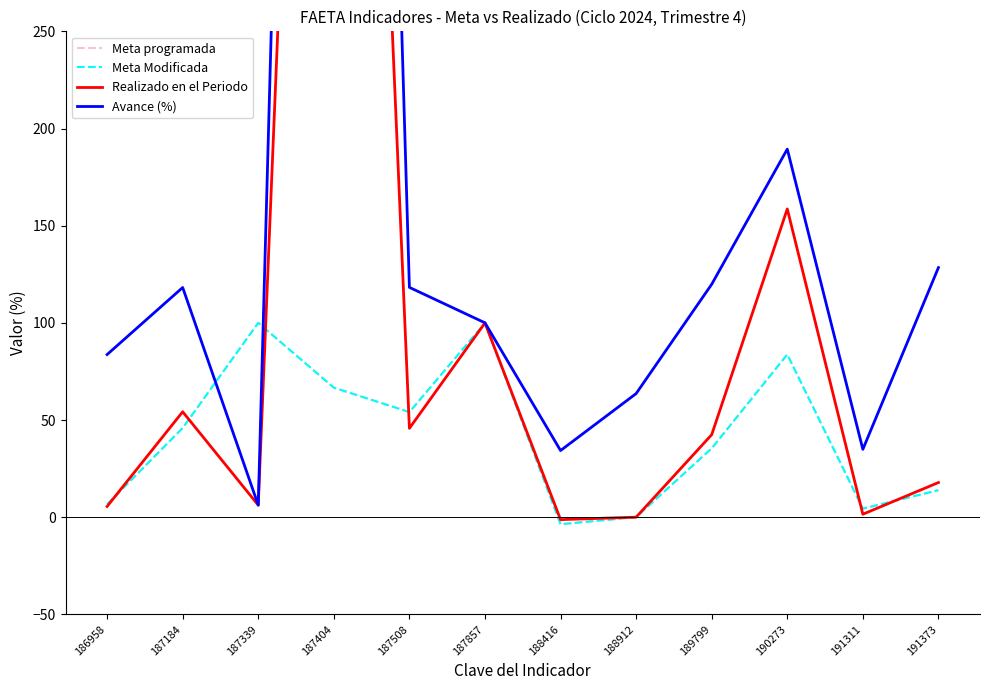

Reading left to right, list all the values displayed in this chart.

Meta programada: 6.6	45.9	100.0	66.7	54.1	99.9	-3.6	0.1	35.4	83.7	4.4	13.9
Meta Modificada: 6.6	45.9	100.0	66.7	54.1	99.9	-3.6	0.1	35.4	83.7	4.4	13.9
Realizado en el Periodo: 5.5	54.3	6.2	950.0	45.7	100.0	-1.2	0.0	42.5	158.6	1.5	17.9
Avance (%): 83.7	118.2	6.2	1425.0	118.3	100.0	34.3	63.6	119.9	189.4	34.9	128.4